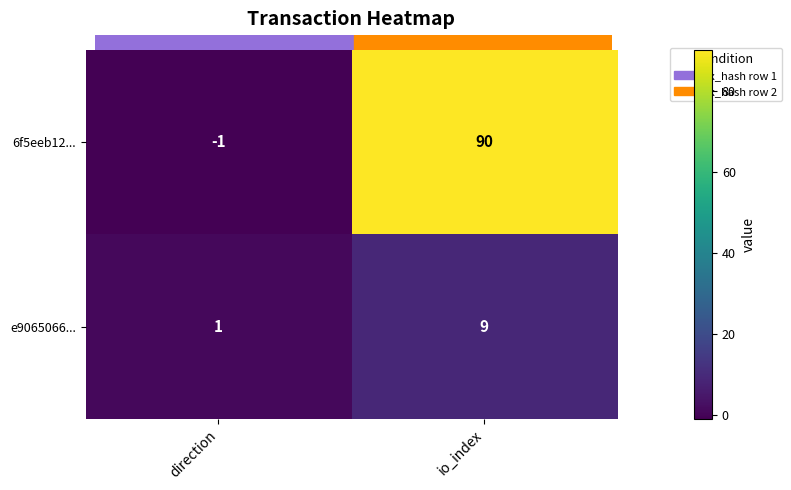

List the series in order of their peak value, lowest first.

e9065066..., 6f5eeb12...